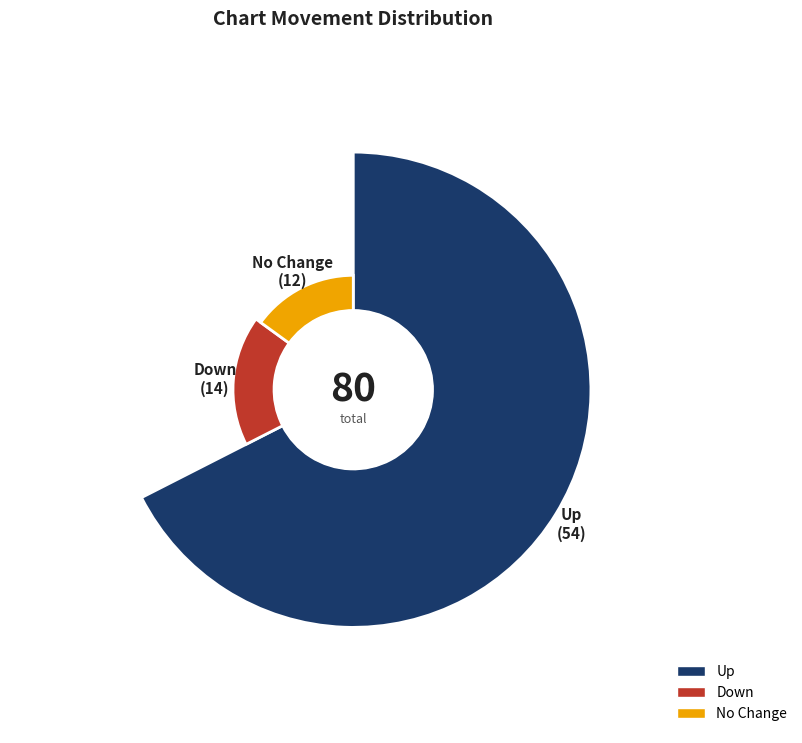

Count the number of slices in the pie.

3